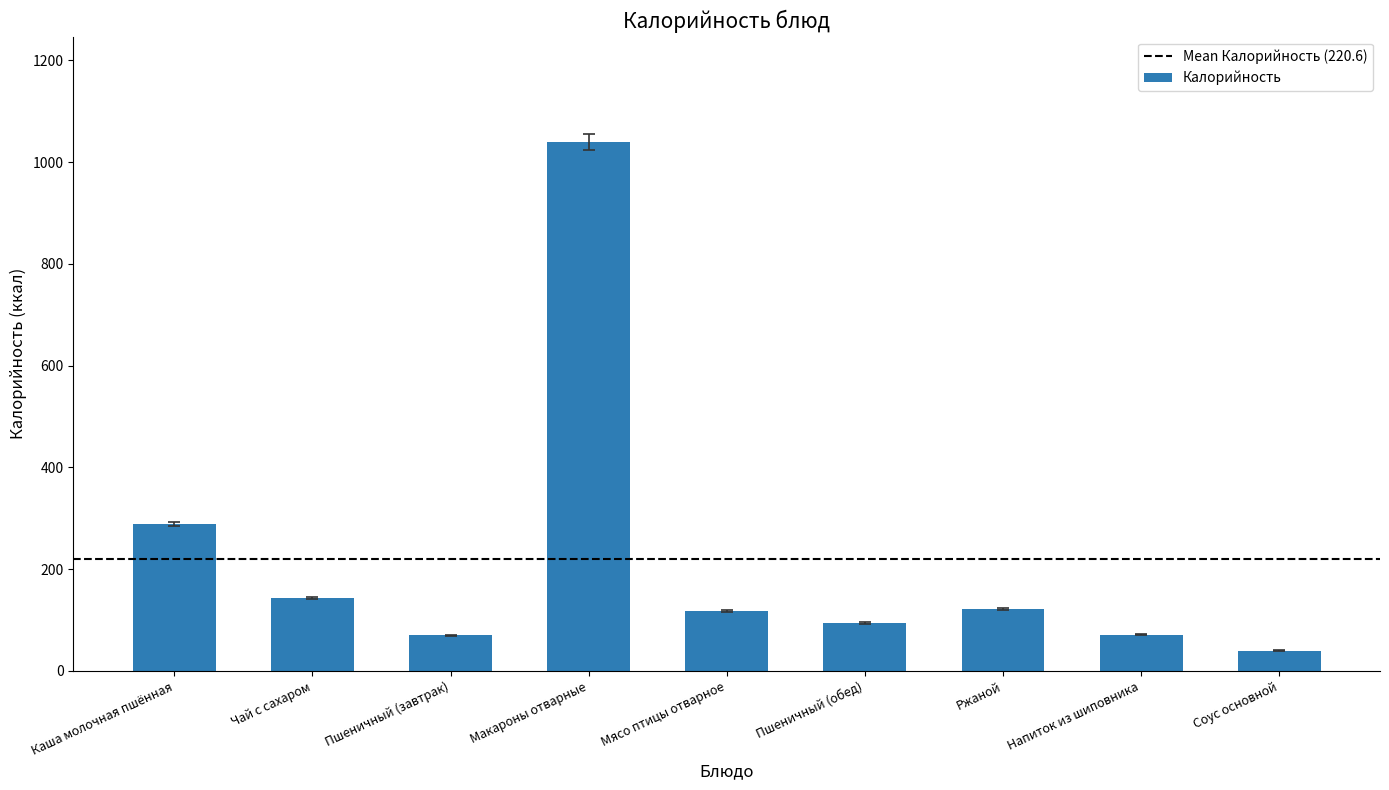

What is the average value?

221